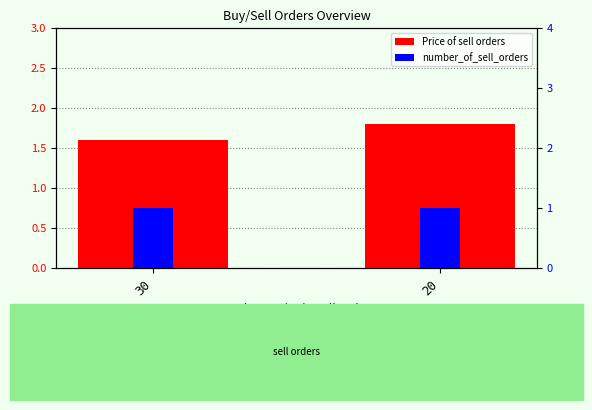

Which series has the largest total across all categories?

Price of sell orders